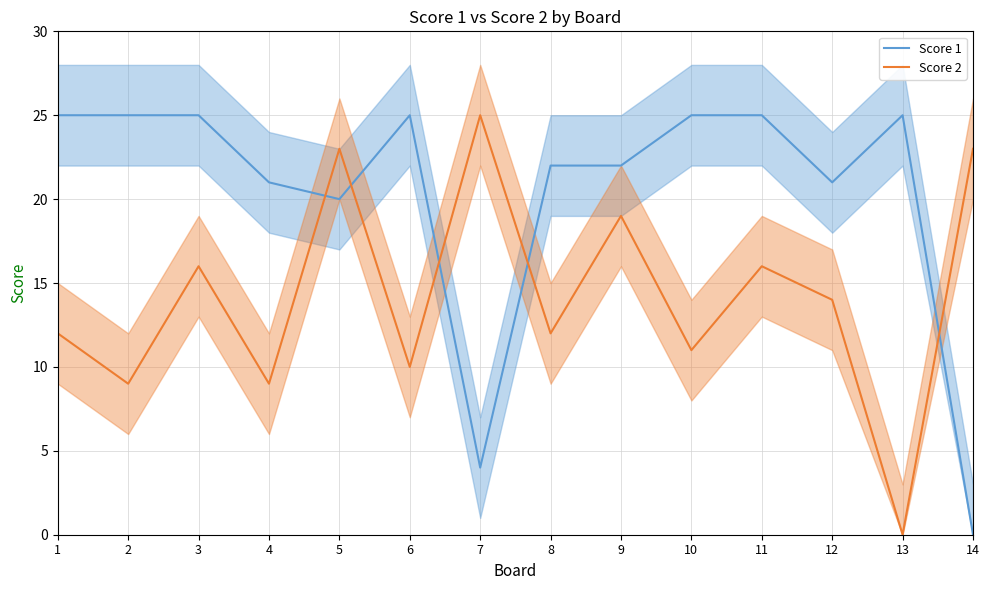

What is the greatest value displayed?

25